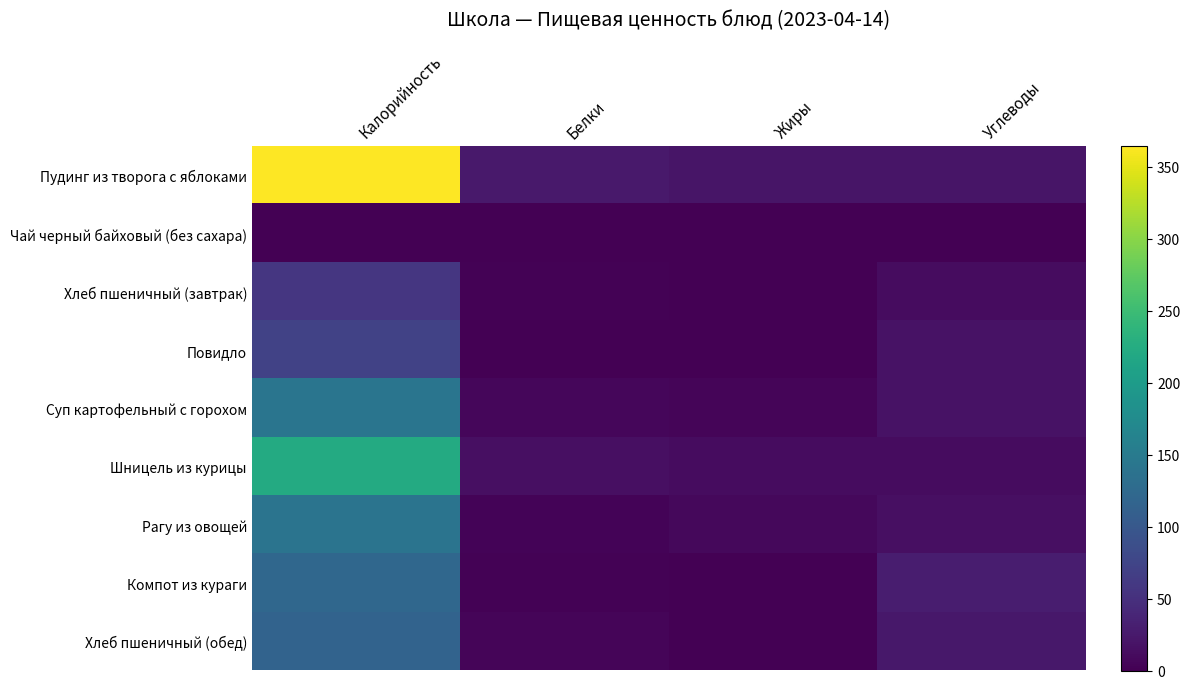

Reading right to left, transcribe all the data shown in this chart.

Пудинг из творога с яблоками: Углеводы=20.5	Жиры=20.2	Белки=25.2	Калорийность=364.2
Чай черный байховый (без сахара): Углеводы=0.1	Жиры=0.0	Белки=0.2	Калорийность=1.0
Хлеб пшеничный (завтрак): Углеводы=11.5	Жиры=0.3	Белки=2.3	Калорийность=57.9
Повидло: Углеводы=17.8	Жиры=0.0	Белки=0.1	Калорийность=71.8
Суп картофельный с горохом: Углеводы=18.5	Жиры=4.3	Белки=7.1	Калорийность=141.1
Шницель из курицы: Углеводы=12.2	Жиры=12.7	Белки=15.0	Калорийность=222.8
Рагу из овощей: Углеводы=15.4	Жиры=7.4	Белки=2.9	Калорийность=139.9
Компот из кураги: Углеводы=28.6	Жиры=0.0	Белки=1.8	Калорийность=121.4
Хлеб пшеничный (обед): Углеводы=22.9	Жиры=0.6	Белки=4.6	Калорийность=115.7